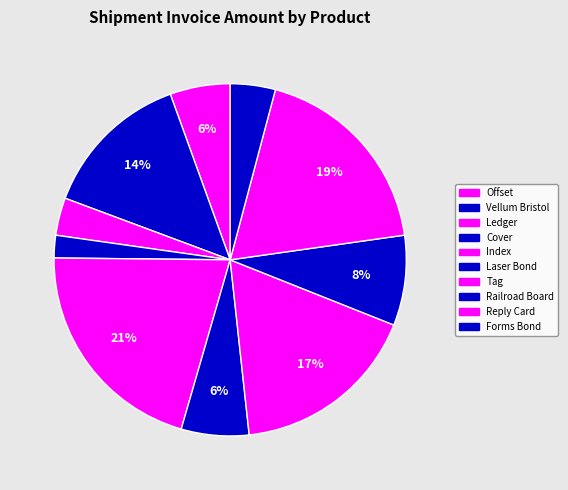

What is the ratio of the value at Offset to the value at Vellum Bristol?

0.4